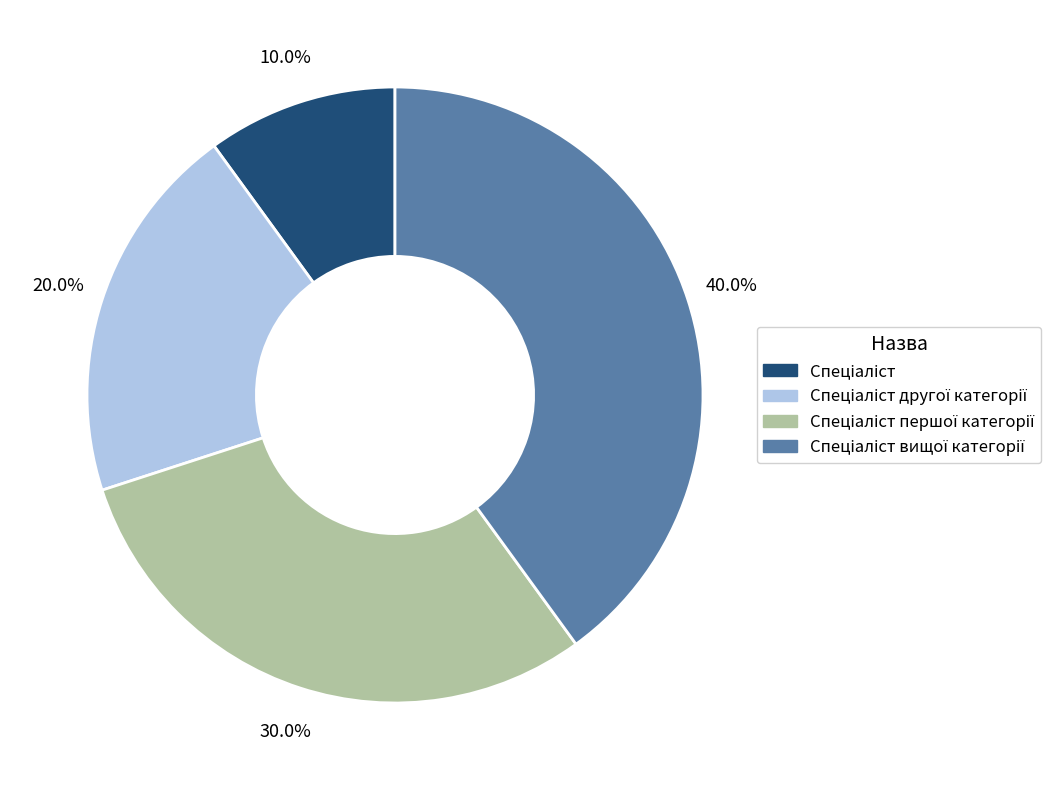

Does any single category account for the majority?

No